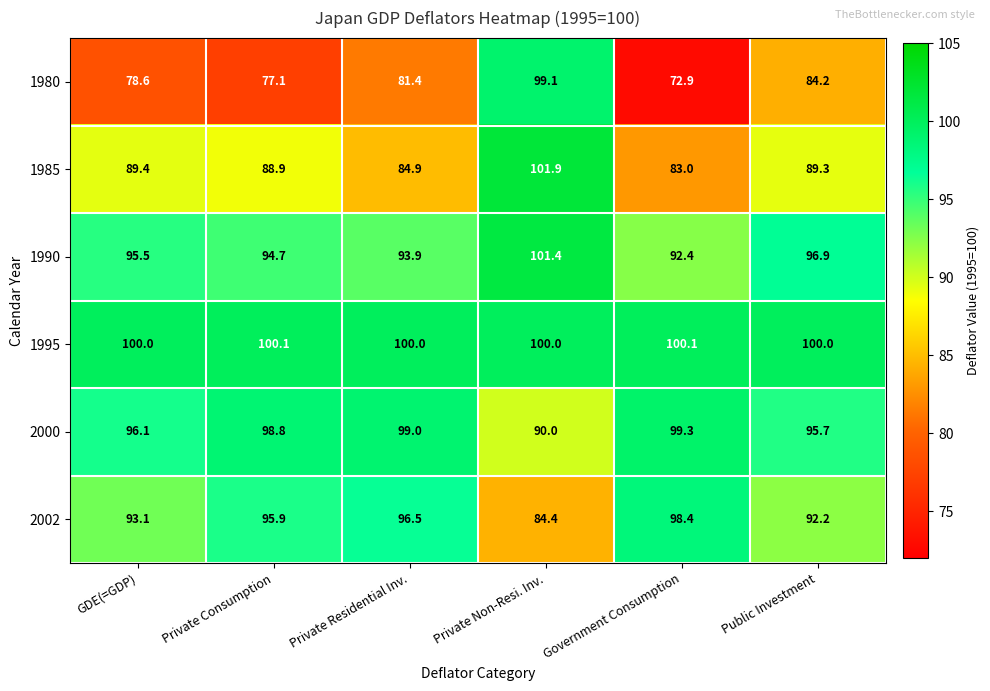

Rank the categories by 1985 value from highest to lowest.

Private Non-Resi. Inv., GDE(=GDP), Public Investment, Private Consumption, Private Residential Inv., Government Consumption